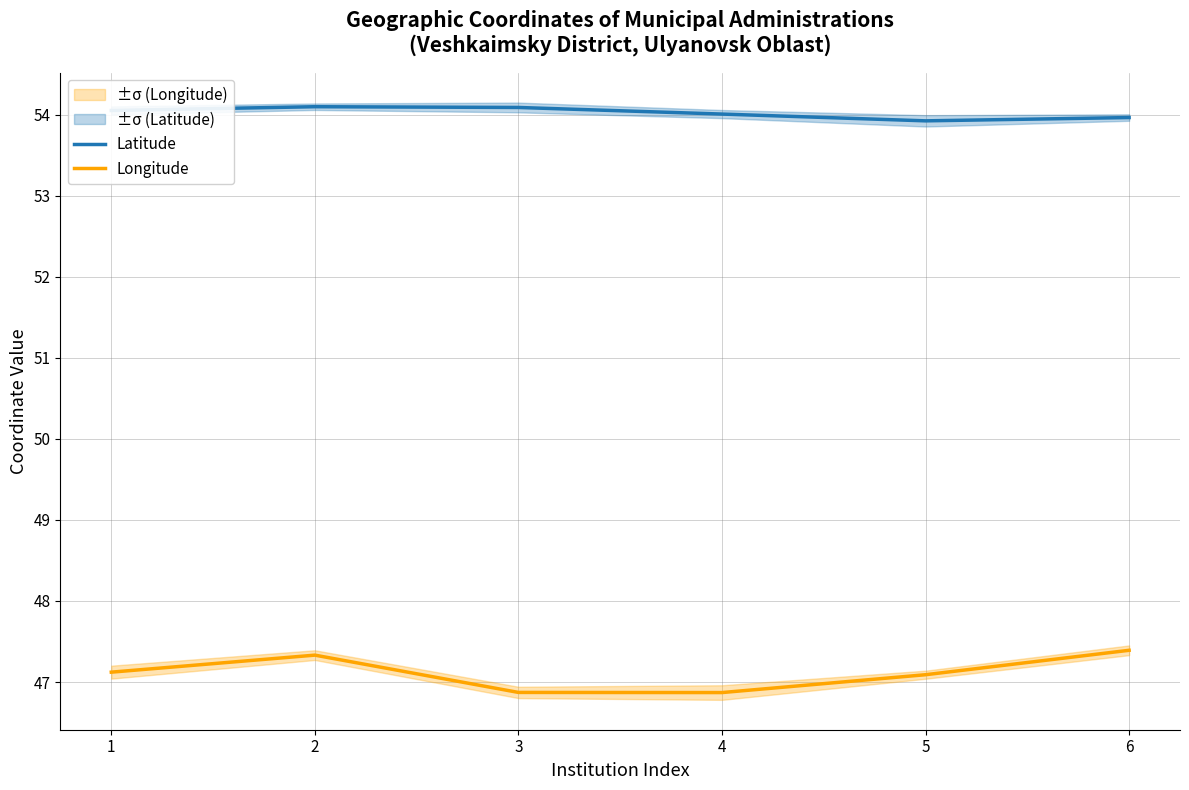

What is the sum of all Latitude values?

324.1